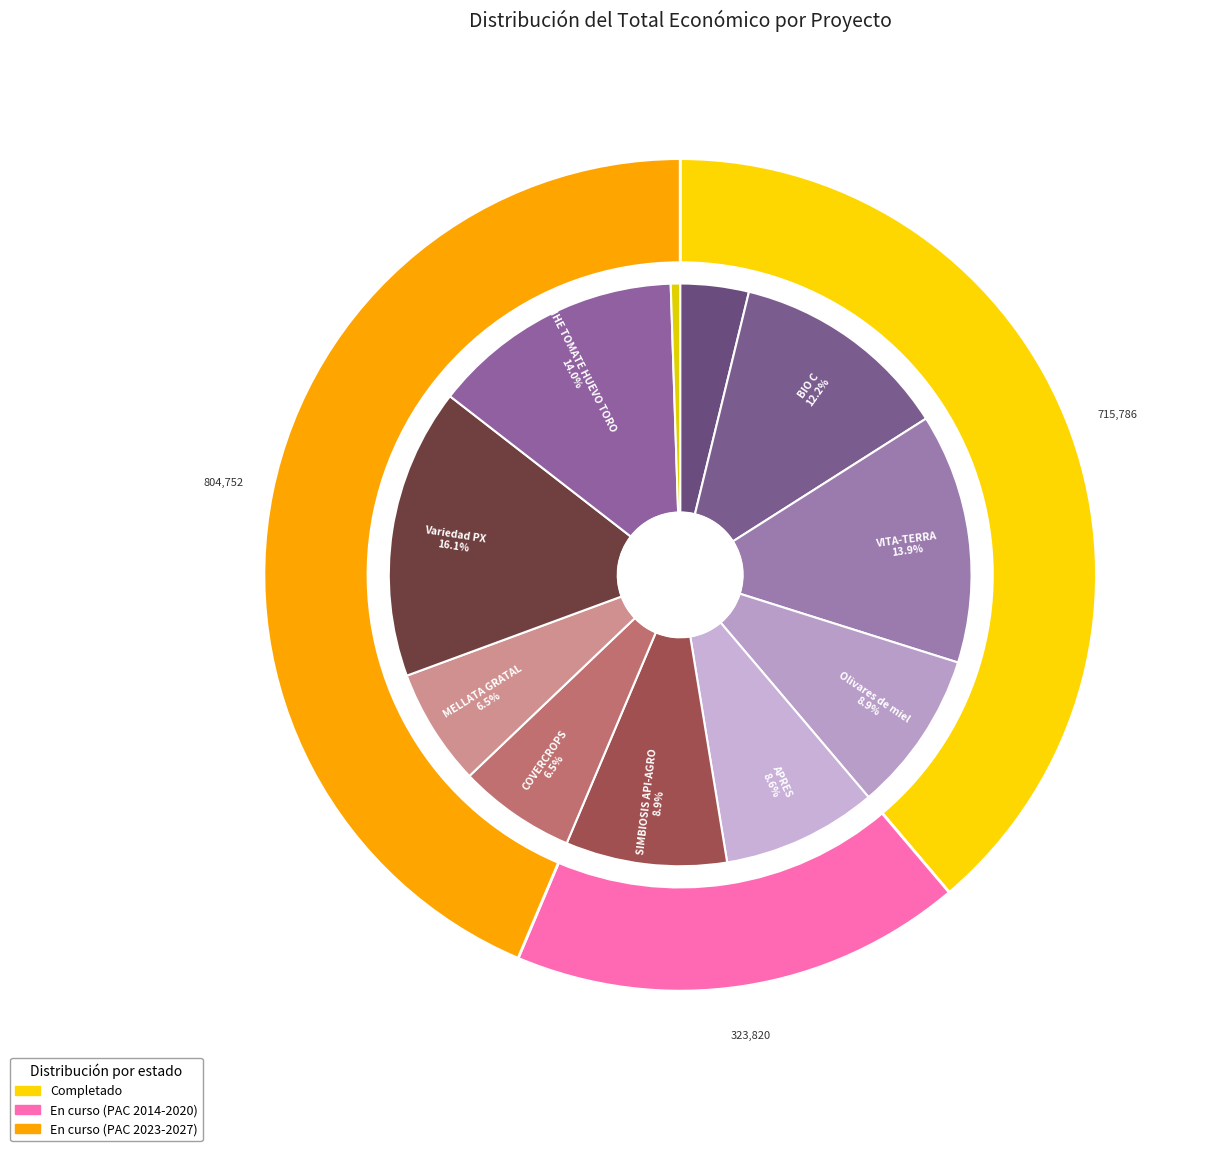

Does any single category account for the majority?

No